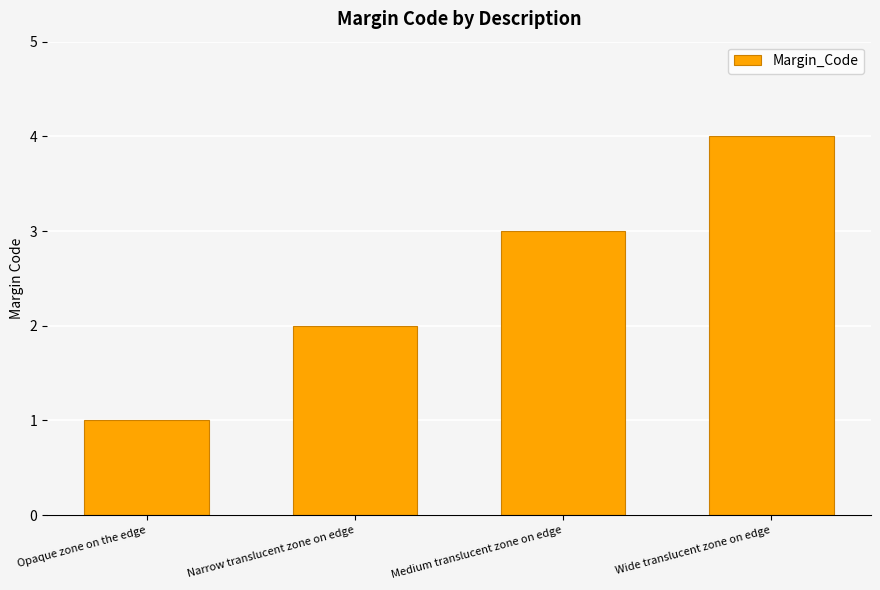

Count the number of data series in this chart.

1